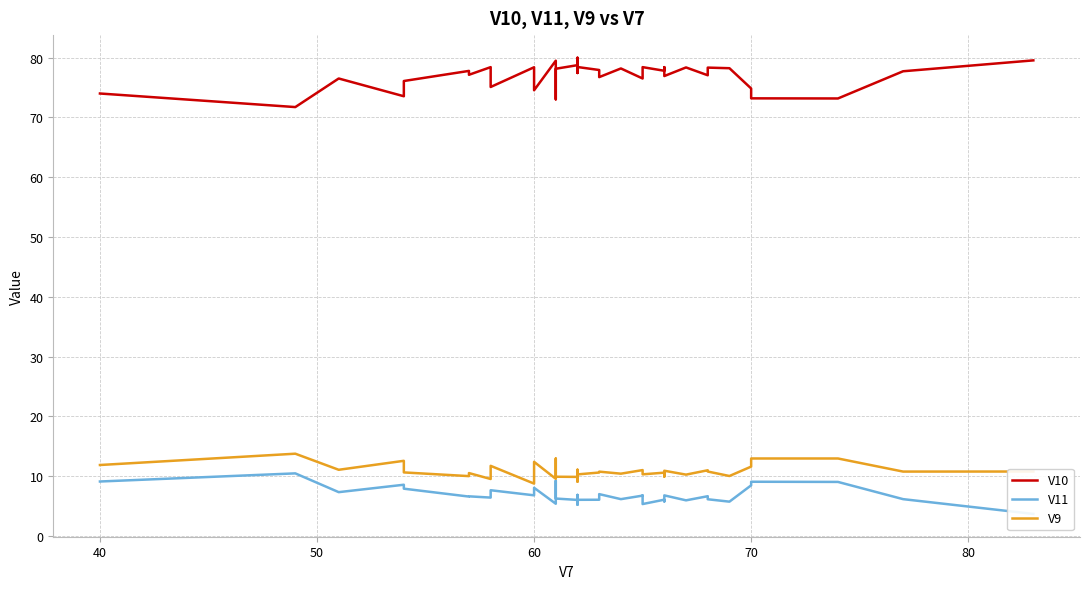

True or false: V9 and V11 cross at least once.

False